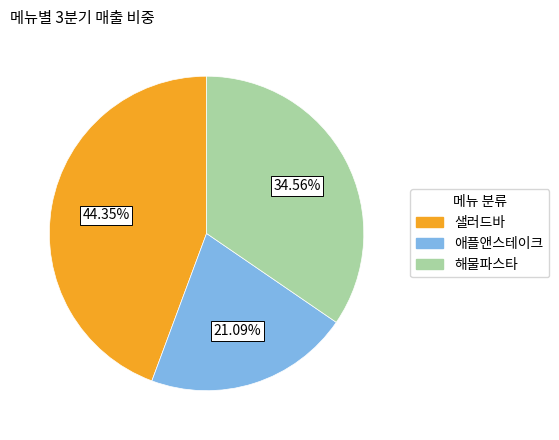

Is there any slice that represents more than half of the pie?

No